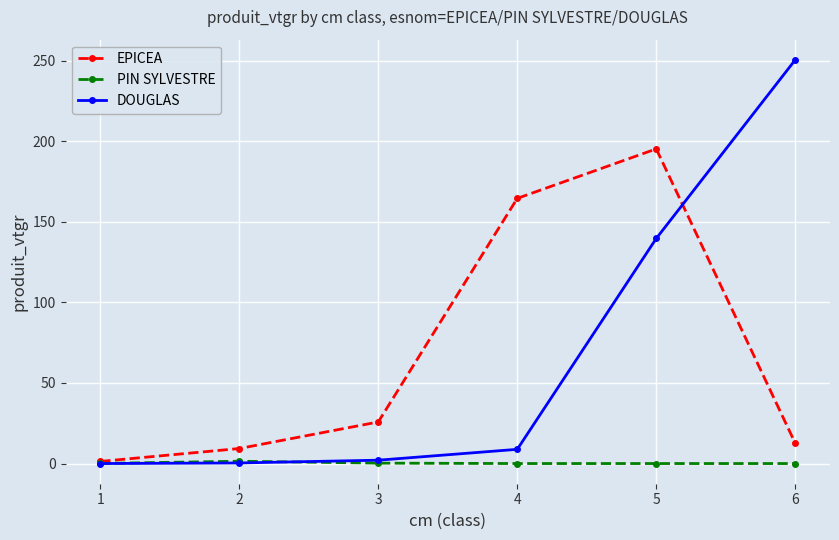

Rank the series by their maximum value, from lowest to highest.

PIN SYLVESTRE, EPICEA, DOUGLAS